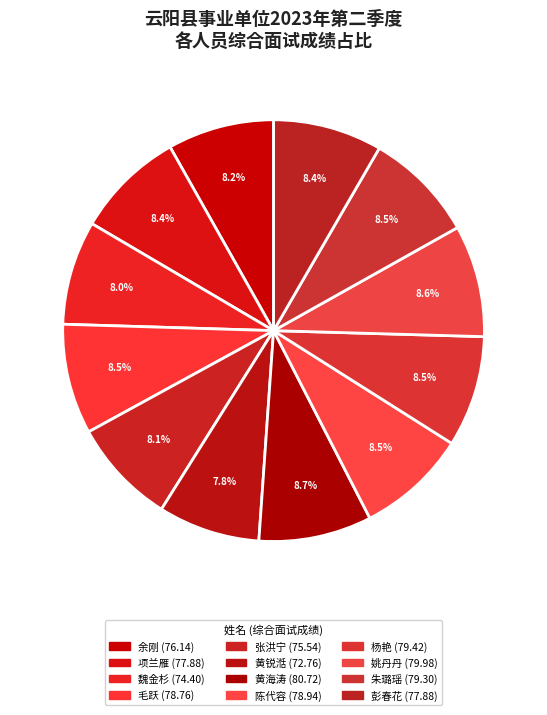

Count the number of slices in the pie.

12